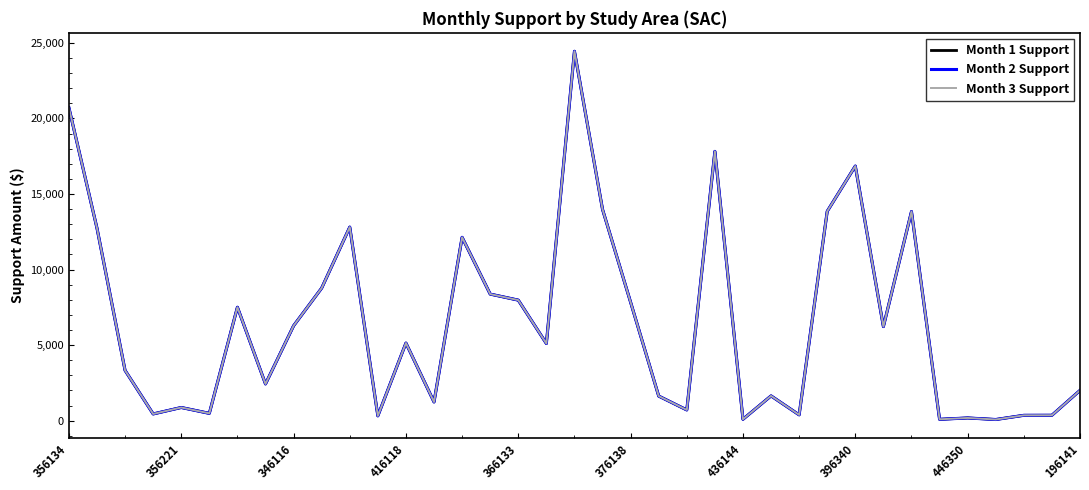

True or false: Month 1 Support and Month 2 Support cross at least once.

False